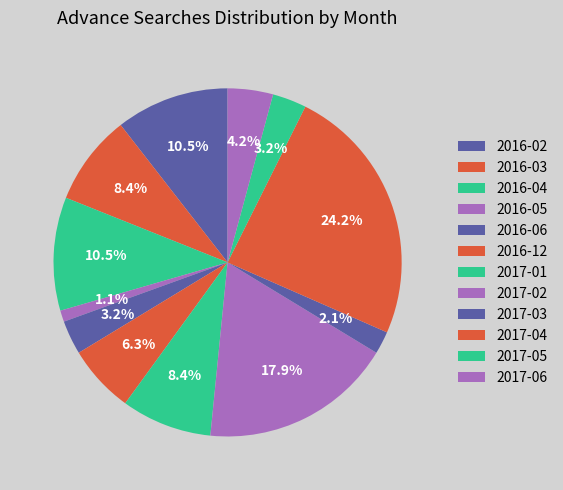

How many slices are in this pie chart?

12